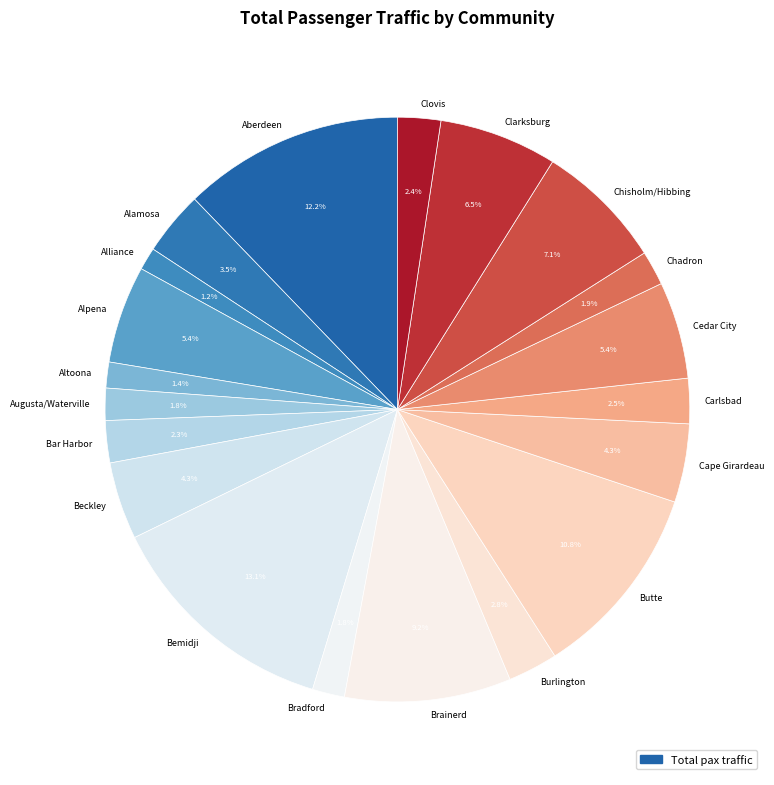

Between Cedar City and Bradford, which is larger?

Cedar City